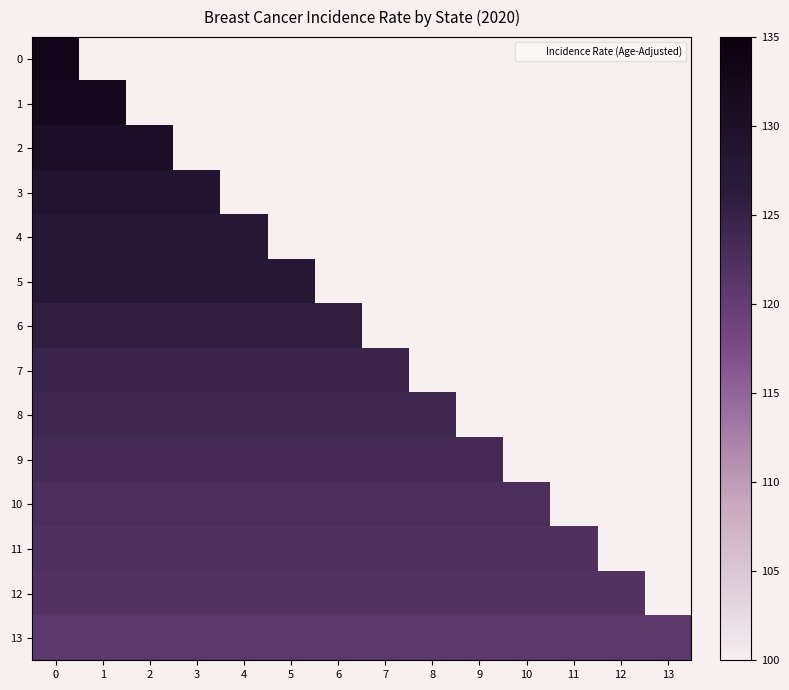

True or false: 13 has a value of 189.3 at 13.

False